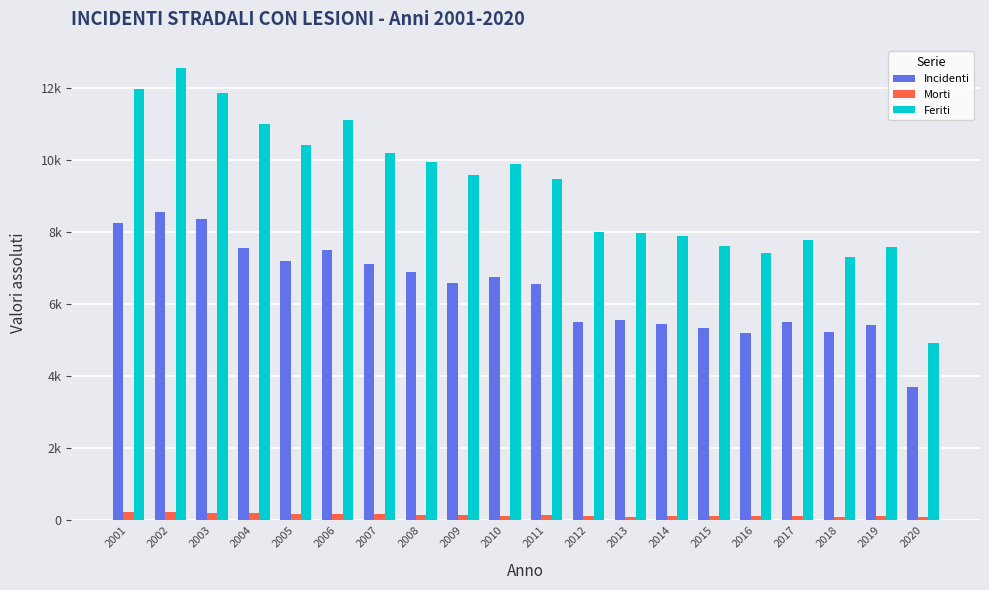

Are the bars grouped side by side (vs. stacked)?

Yes